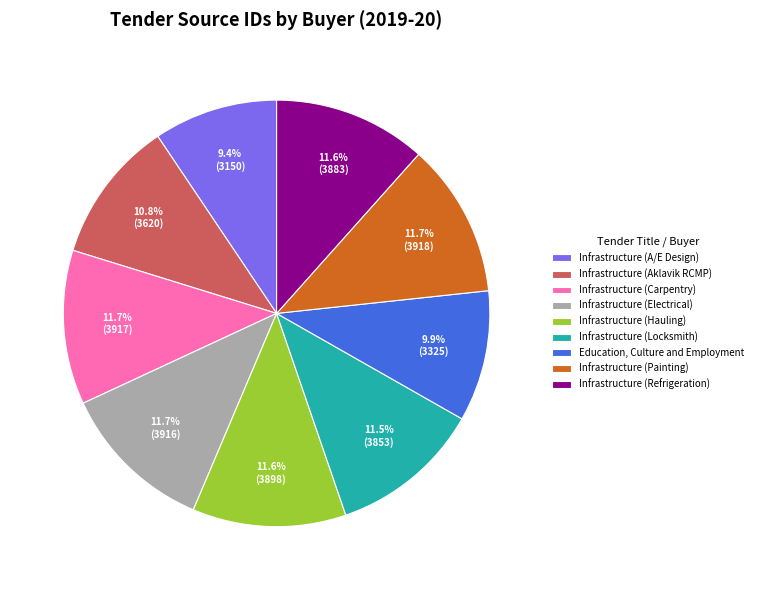

True or false: Infrastructure (Painting) accounts for 12% of the total.

True